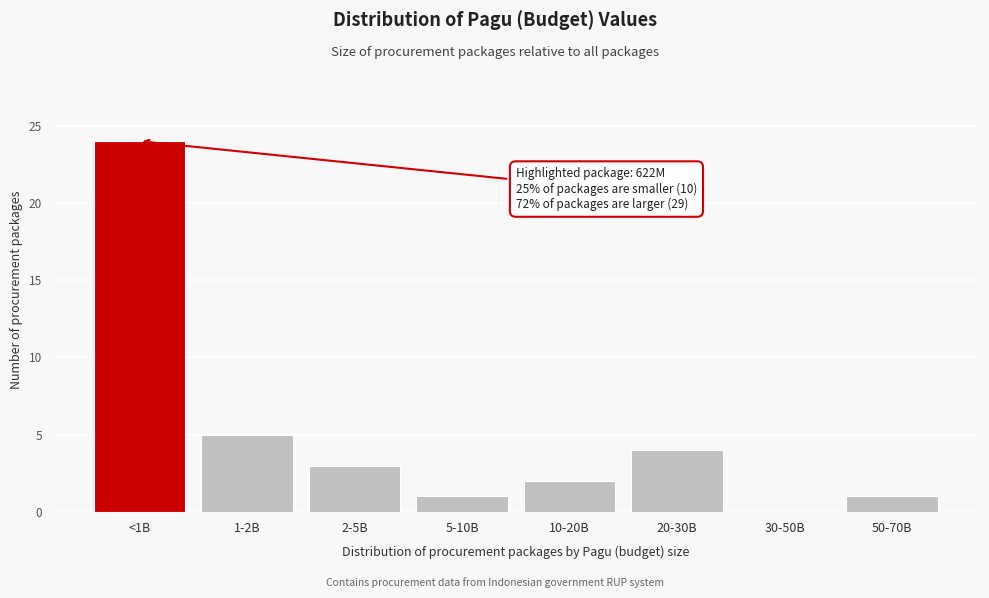

Reading left to right, transcribe all the data shown in this chart.

<1B=24	1-2B=5	2-5B=3	5-10B=1	10-20B=2	20-30B=4	30-50B=0	50-70B=1